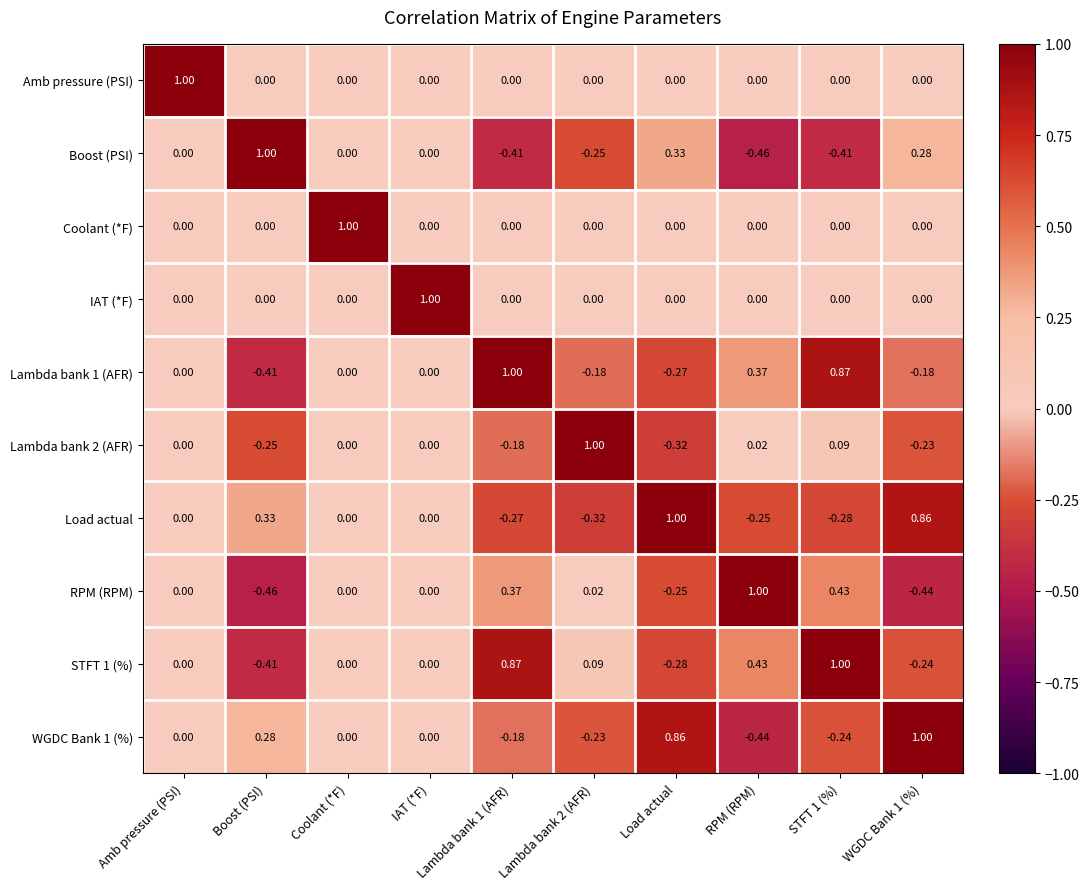

Which category has the highest value in the IAT (*F) series?

IAT (*F)